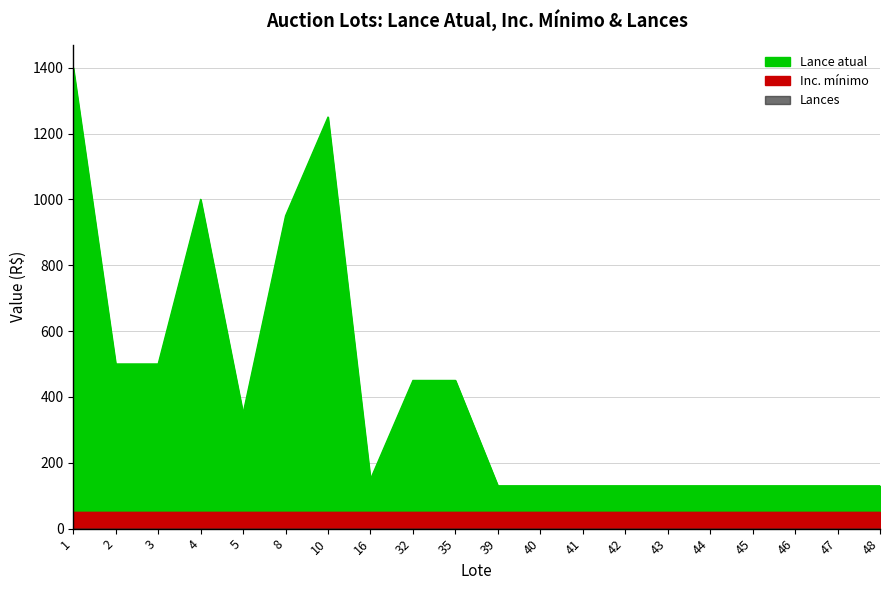

Is it true that Lance atual equals 41 at 41?

False